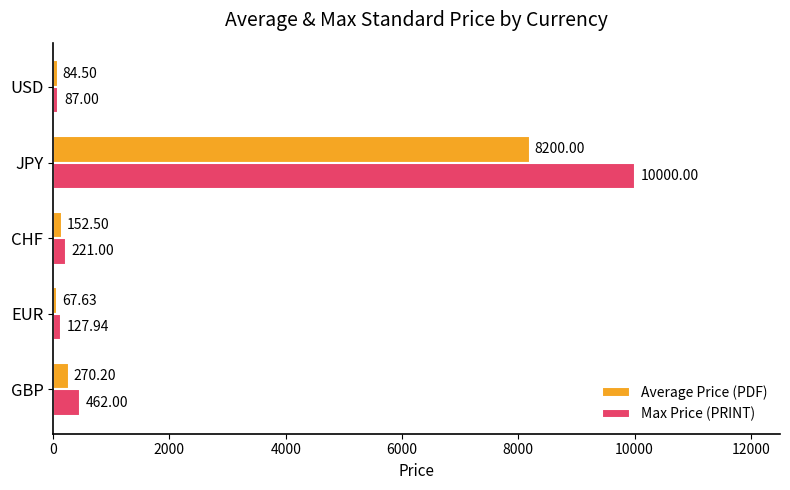

What is the difference between the maximum and minimum values in the Max Price (PRINT) series?

9913.0